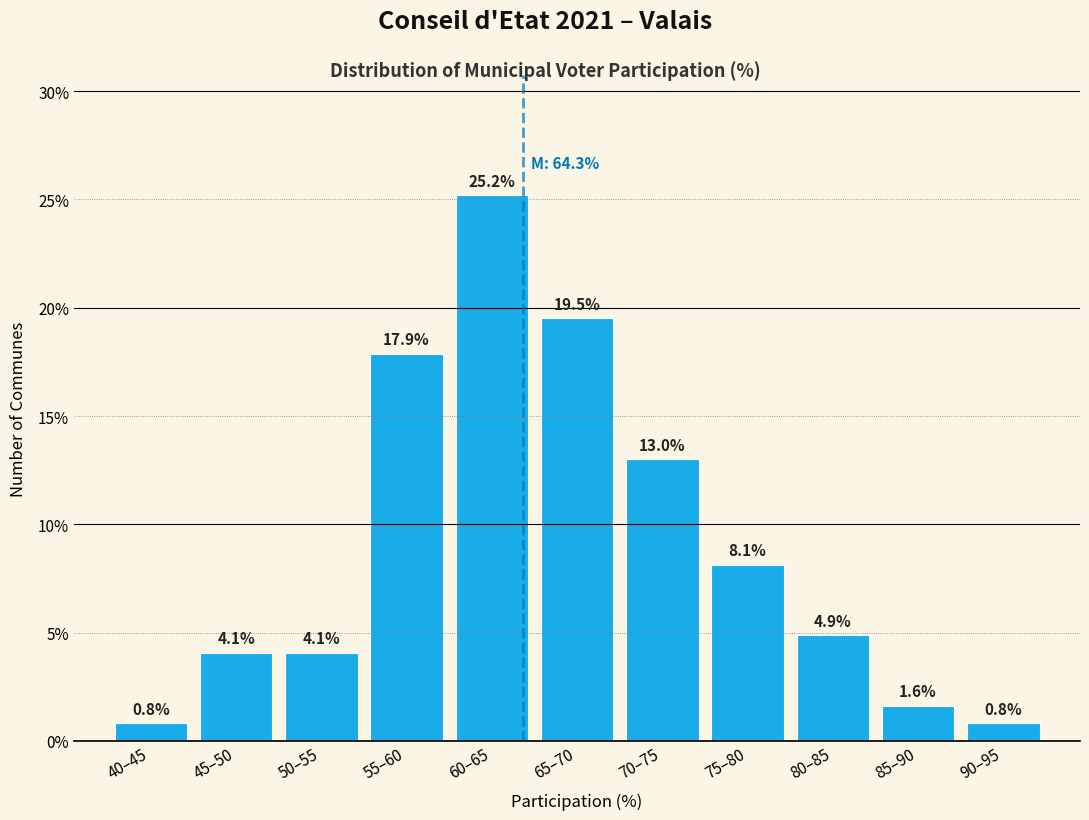

Reading left to right, list all the values displayed in this chart.

0.8	4.1	4.1	17.9	25.2	19.5	13.0	8.1	4.9	1.6	0.8